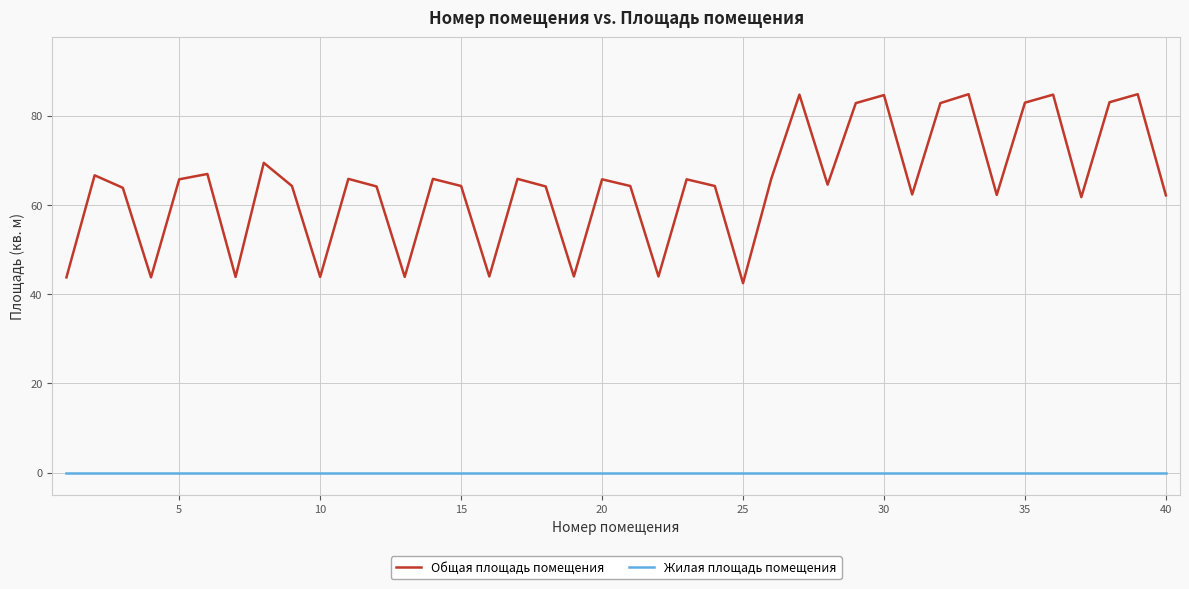

Which series has the largest total across all categories?

Общая площадь помещения